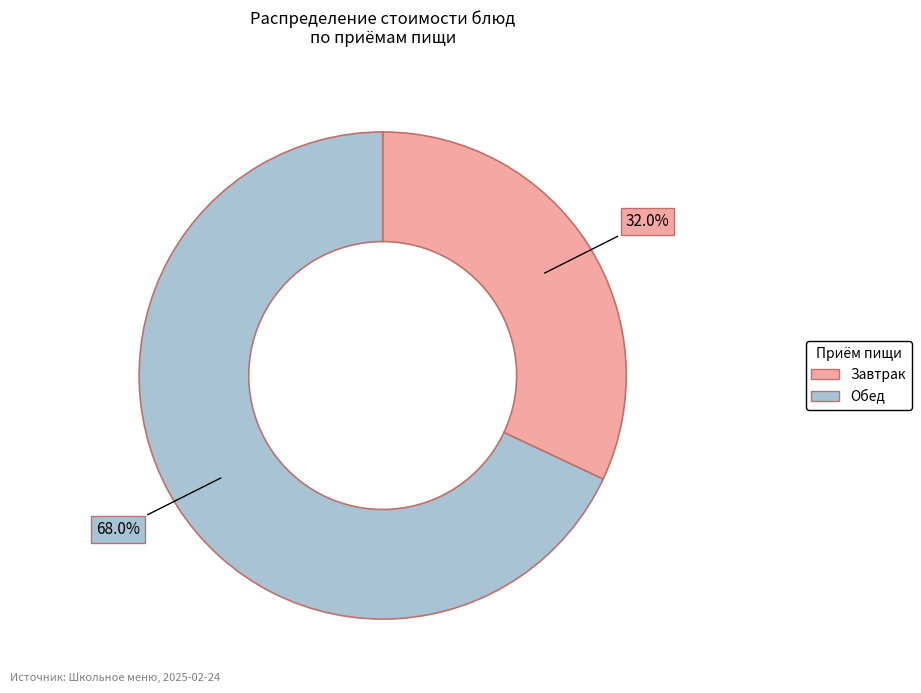

Does any single category account for the majority?

Yes